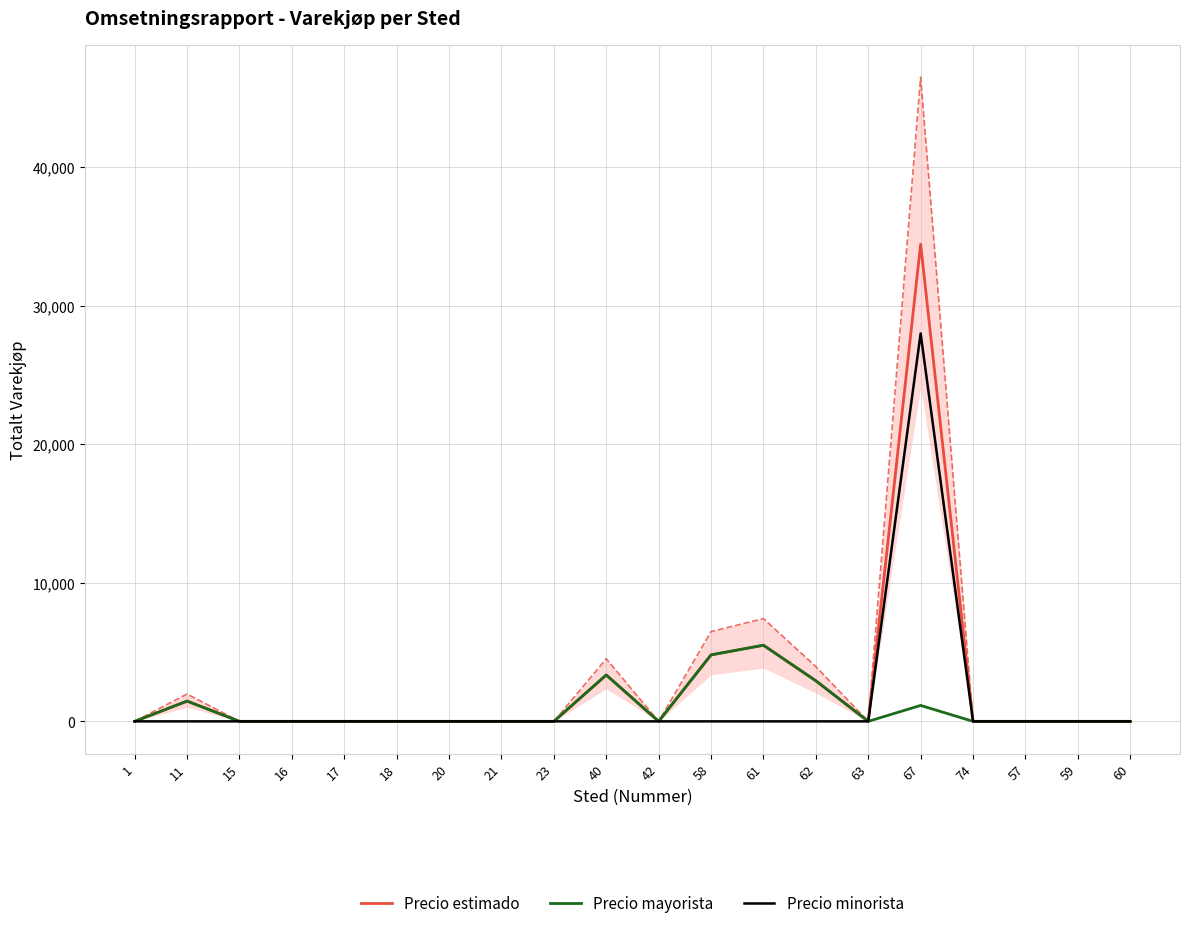

Reading left to right, what are all the values shown in this chart?

Precio estimado: 1=0	11=1462	15=0	16=0	17=0	18=0	20=0	21=0	23=0	40=3346	42=0	58=4800	61=5495	62=2929	63=0	67=34452	74=0	57=0	59=0	60=0
Precio mayorista: 1=0	11=1462	15=0	16=0	17=0	18=0	20=0	21=0	23=0	40=3346	42=0	58=4800	61=5495	62=2929	63=0	67=1149	74=0	57=0	59=0	60=0
Precio minorista: 1=0	11=0	15=0	16=0	17=0	18=0	20=0	21=0	23=0	40=0	42=0	58=0	61=0	62=0	63=0	67=28002	74=0	57=0	59=0	60=0